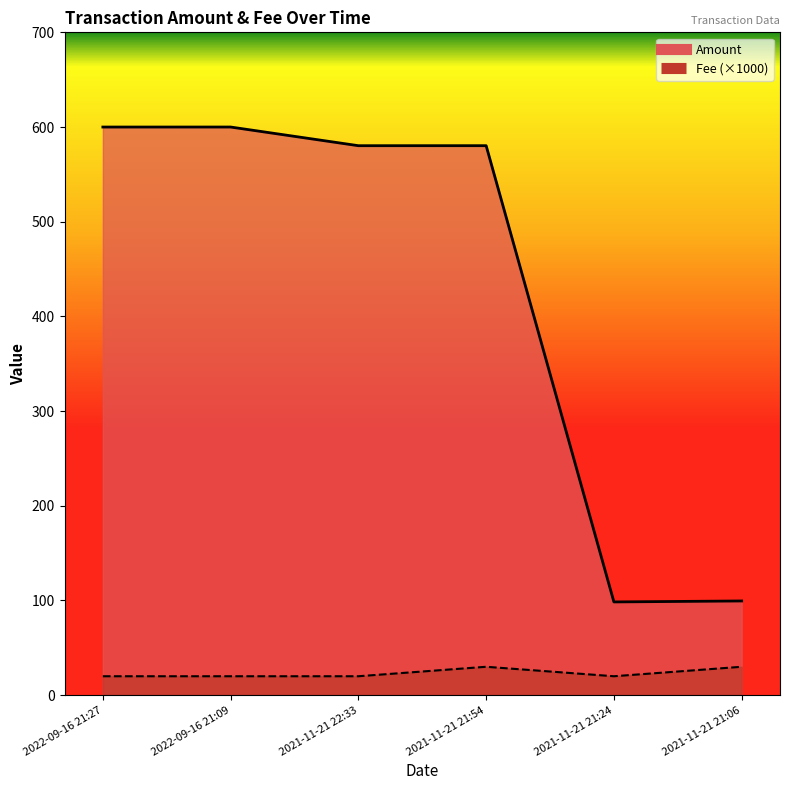

True or false: Amount has more than 0 interior local peaks.

True